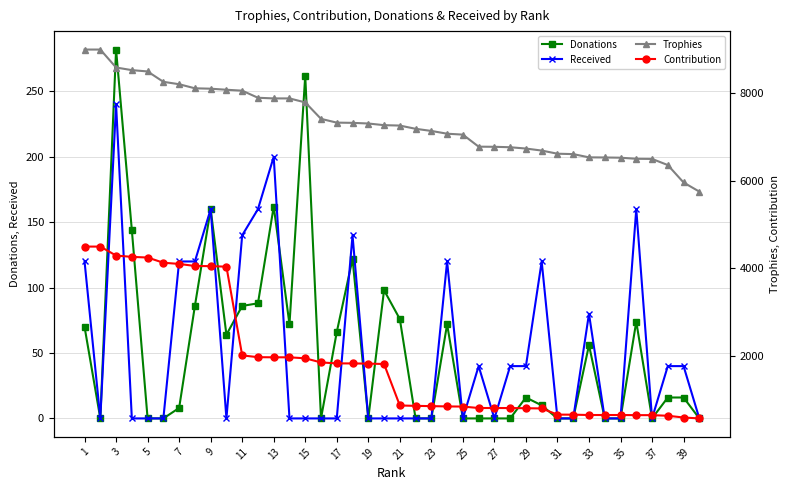

What is the maximum value for Received?

240